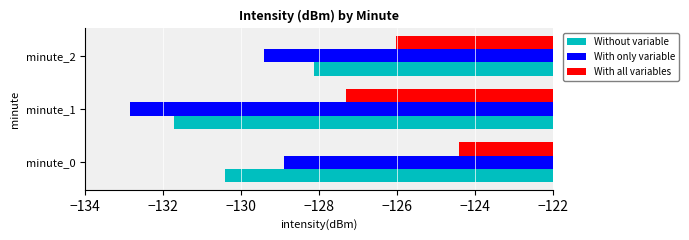

Rank the categories by With only variable value from lowest to highest.

minute_1, minute_2, minute_0